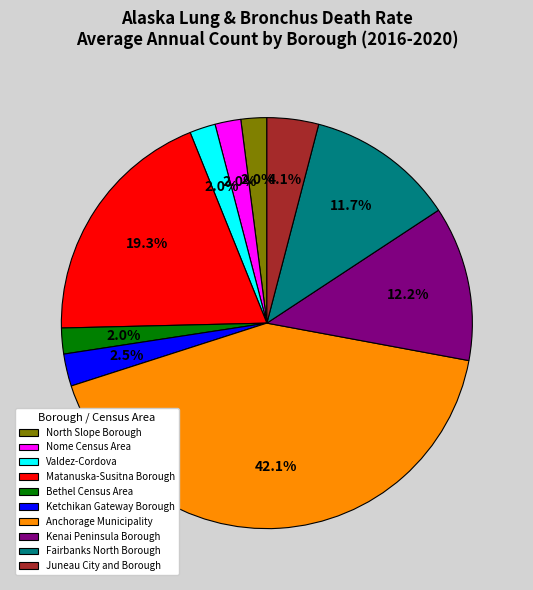

To the nearest percent, what is the combined percentage of North Slope Borough and Juneau City and Borough?

6%